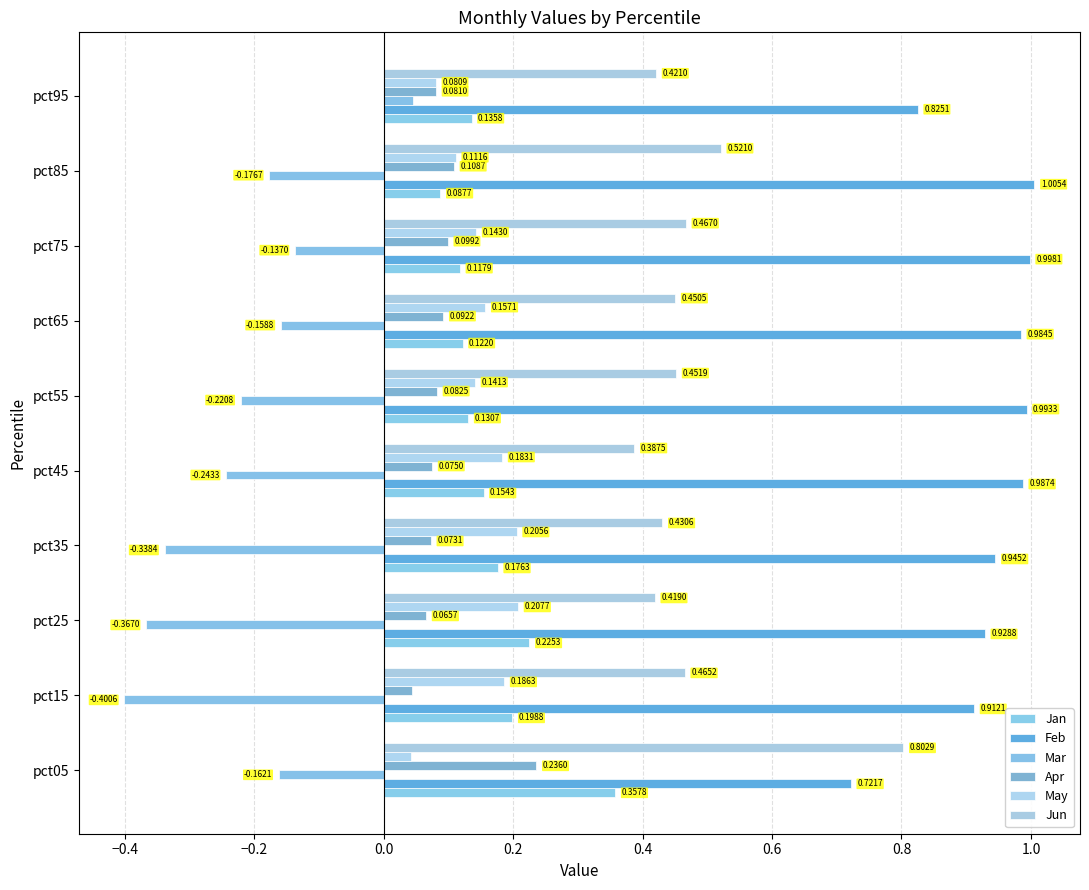

What position from the left is 0.6?

7